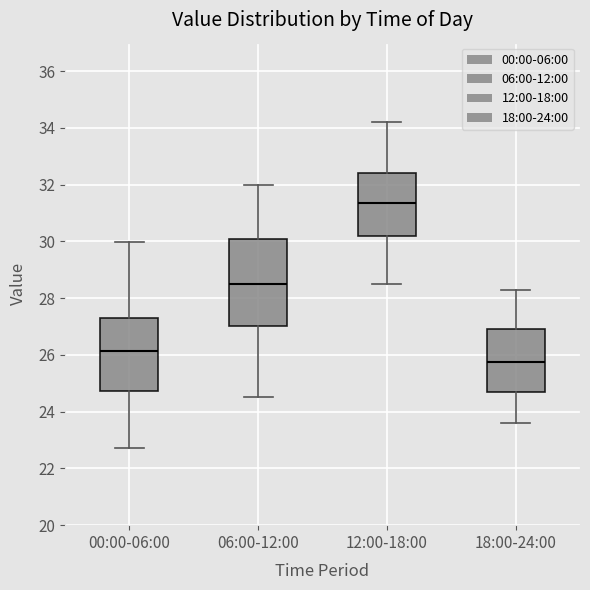

Reading left to right, transcribe this box plot: for each box, give where its median line is, the range the box spans, and where its two whiskers end, as read against the y-axis. The values are not printed on the chart, so give them approximately, as read against the axis.

00:00-06:00: median 26.2, box 24.8 to 27.4, whiskers 22.8 to 30.0
06:00-12:00: median 28.6, box 27.0 to 30.2, whiskers 24.6 to 32.0
12:00-18:00: median 31.4, box 30.2 to 32.4, whiskers 28.6 to 34.2
18:00-24:00: median 25.8, box 24.6 to 27.0, whiskers 23.6 to 28.4